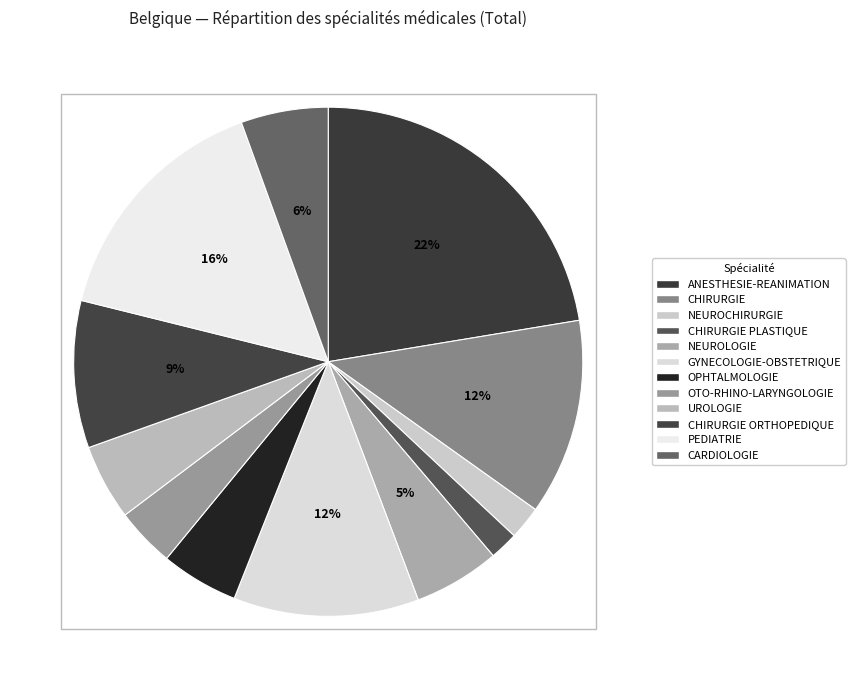

To the nearest percent, what is the difference between the largest and smallest slice percentages?

21%